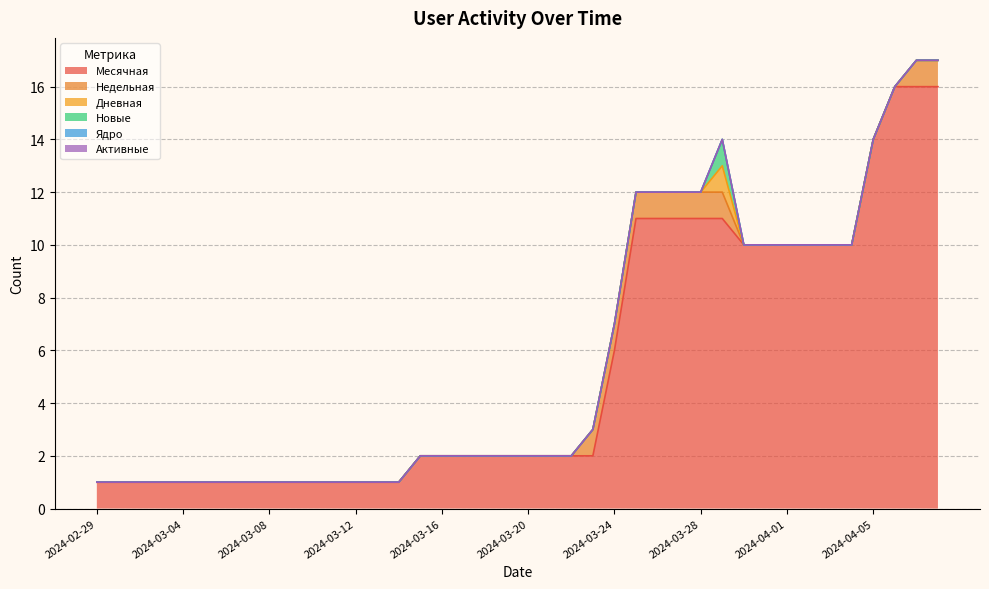

What is the label of the 1st point from the right?

2024-04-08